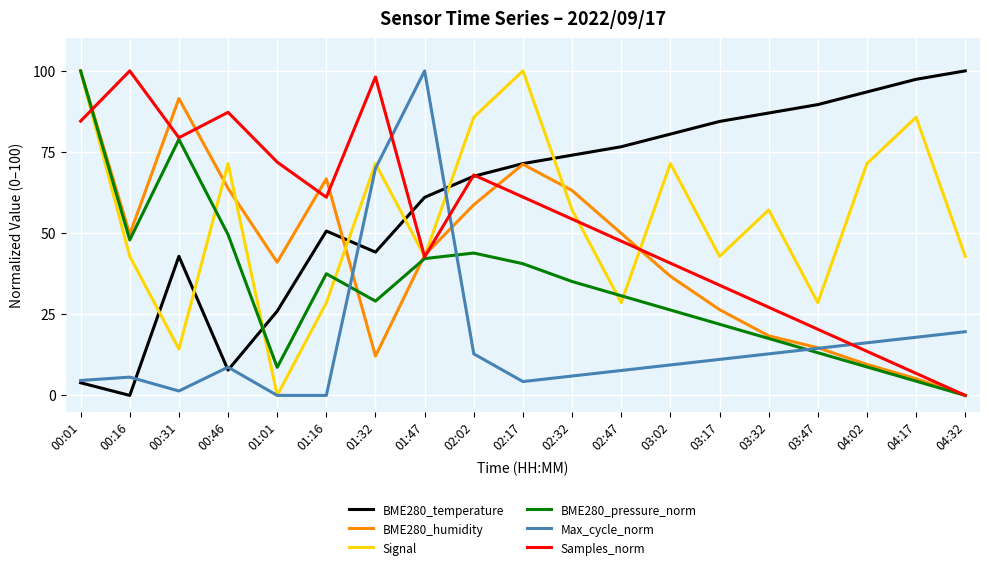

How many lines are shown in the chart?

6